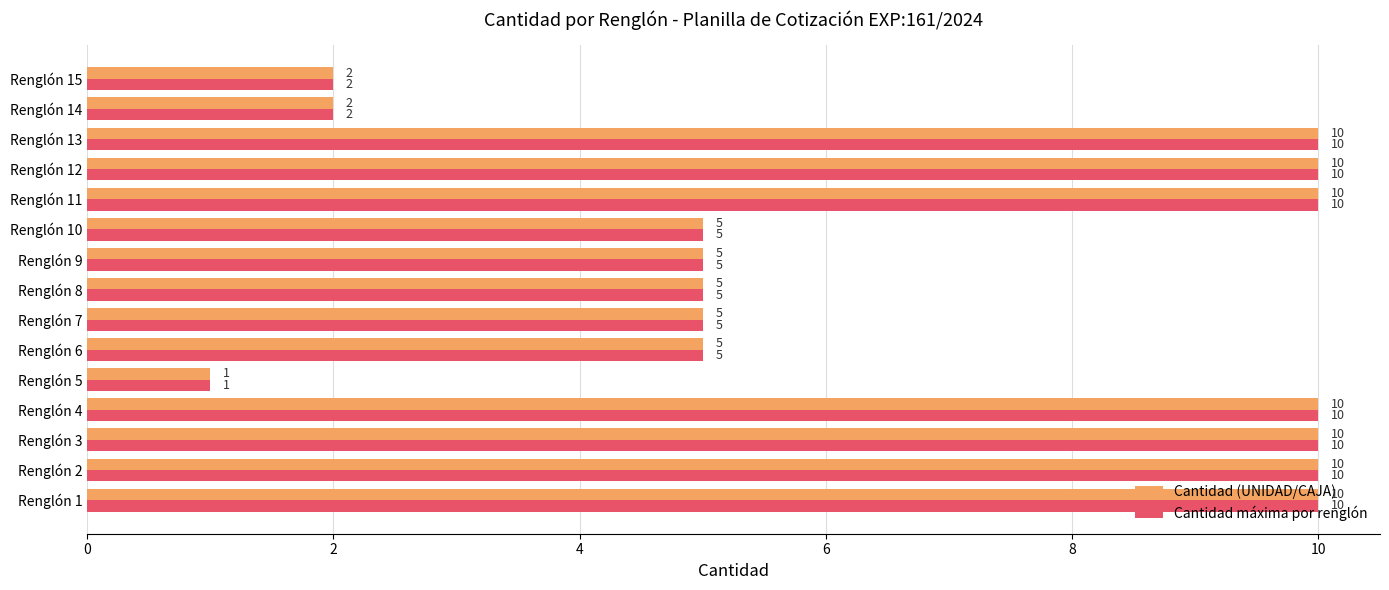

Count the Cantidad (UNIDAD/CAJA) values in the range 5 to 10.

12